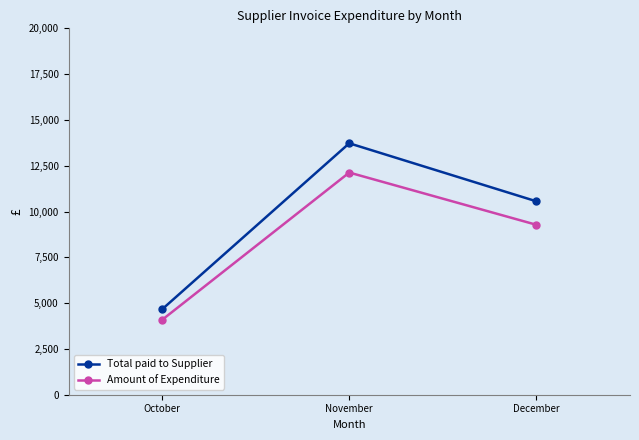

True or false: Amount of Expenditure has a value of 2804.3 at November.

False